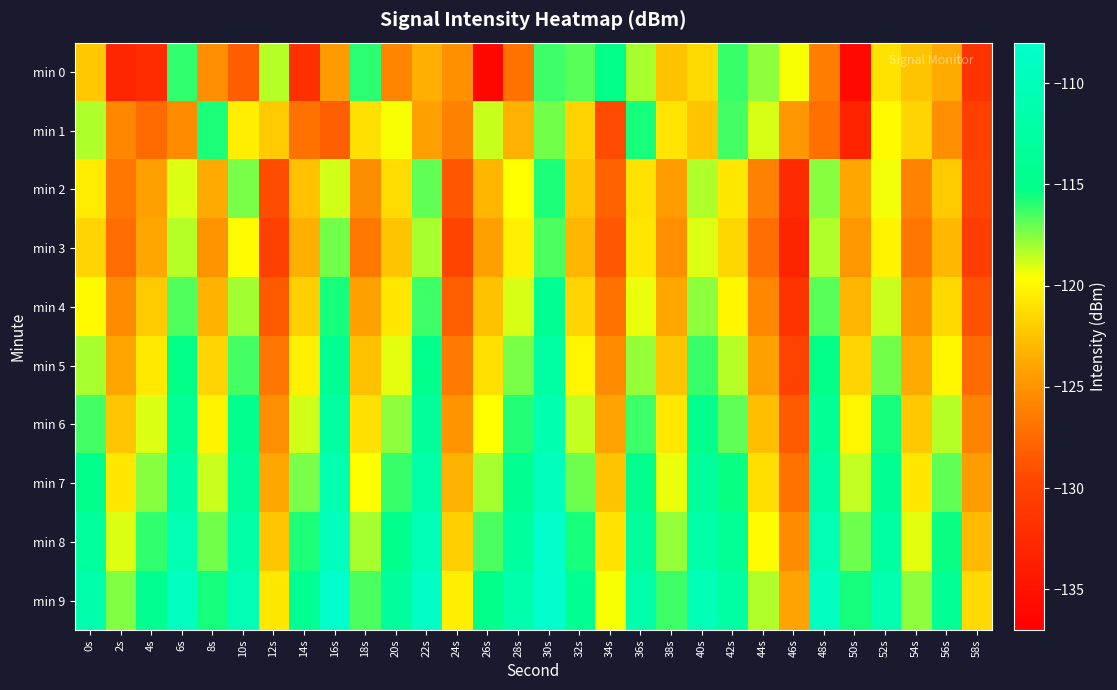

Which series has the largest total across all categories?

min 9